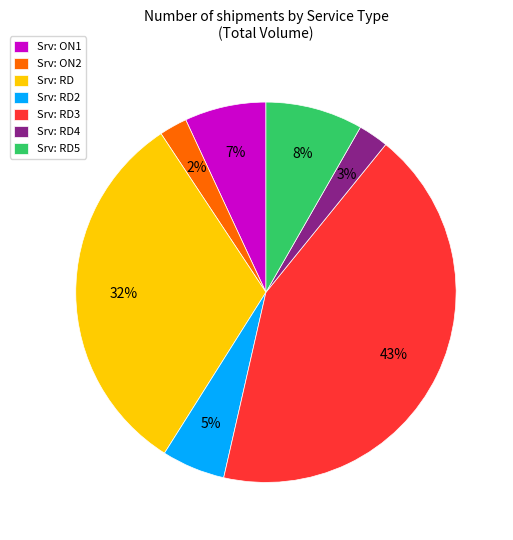

Does any single category account for the majority?

No